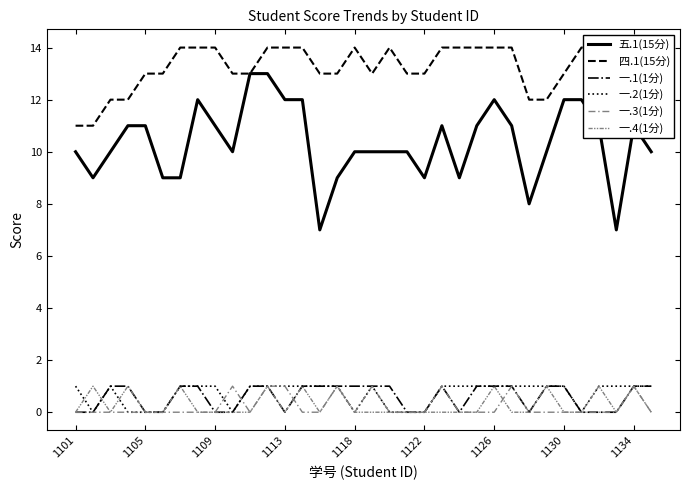

What is the value of the 一.1(1分) point at the 15th from the left?

1